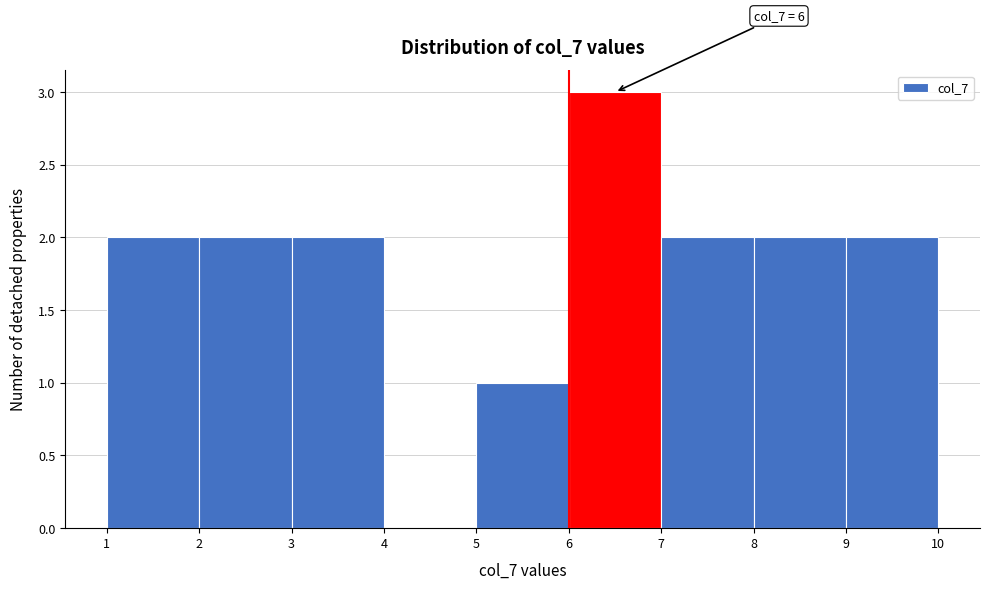

Which range on the x-axis has the tallest bar?

6 to 7